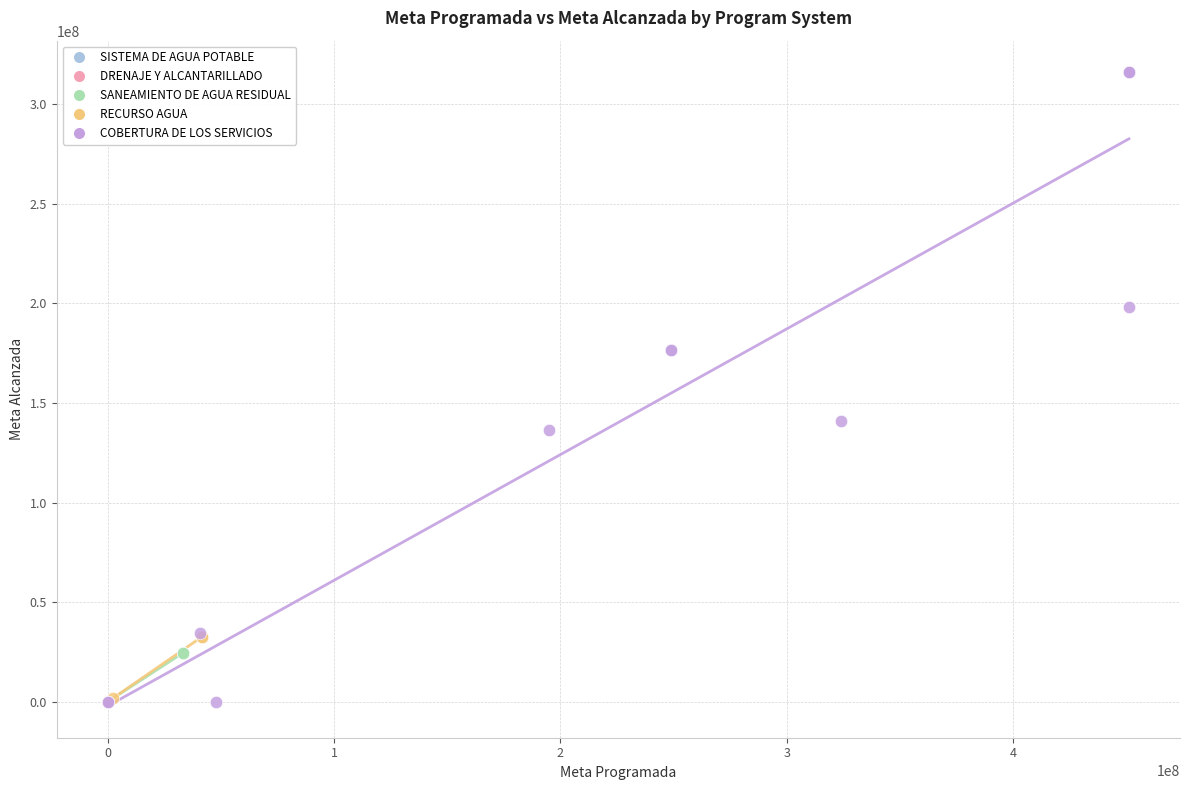

Which series reaches the maximum Y coordinate?

COBERTURA DE LOS SERVICIOS